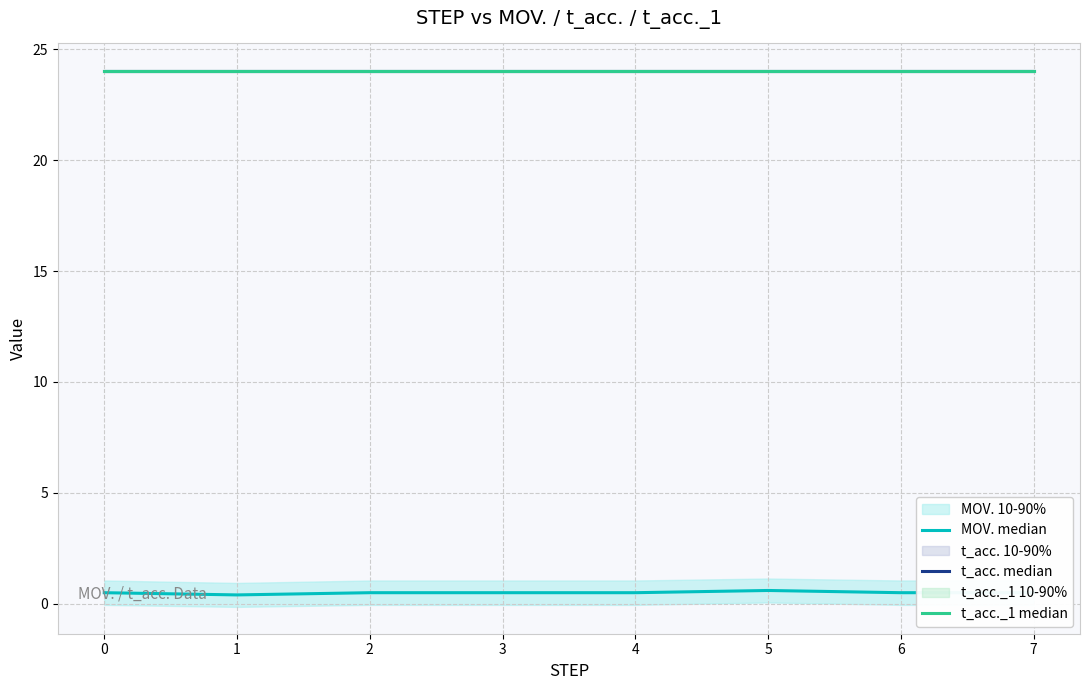

What is the smallest value displayed?

0.4